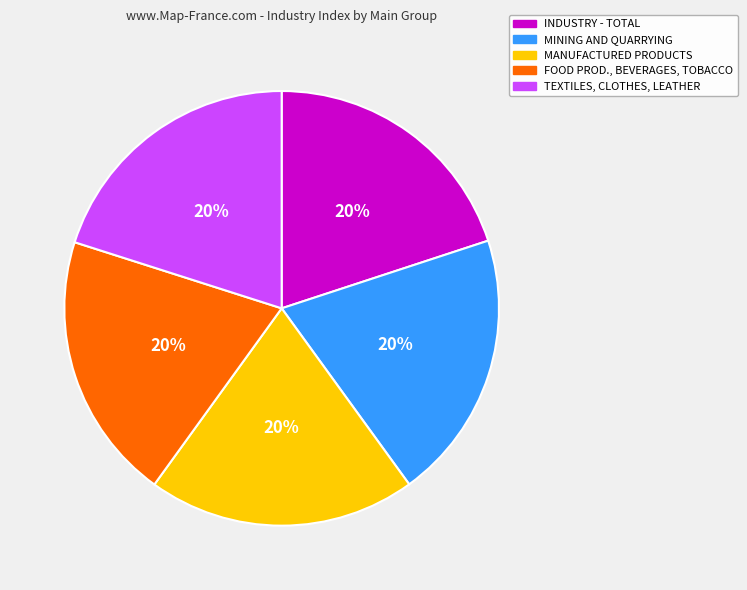

Does any single category account for the majority?

No